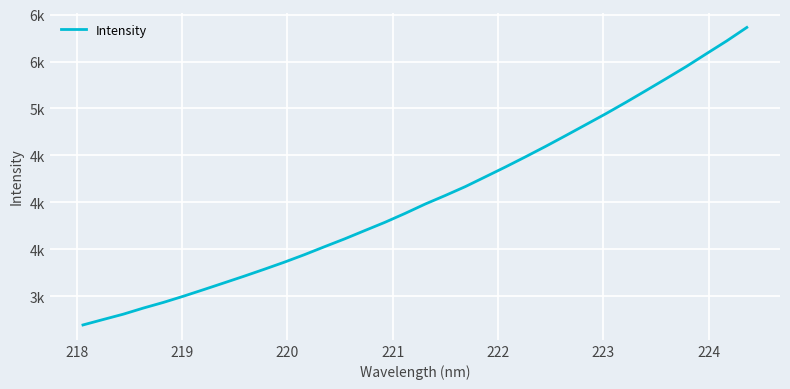

Does the chart have visible grid lines?

Yes